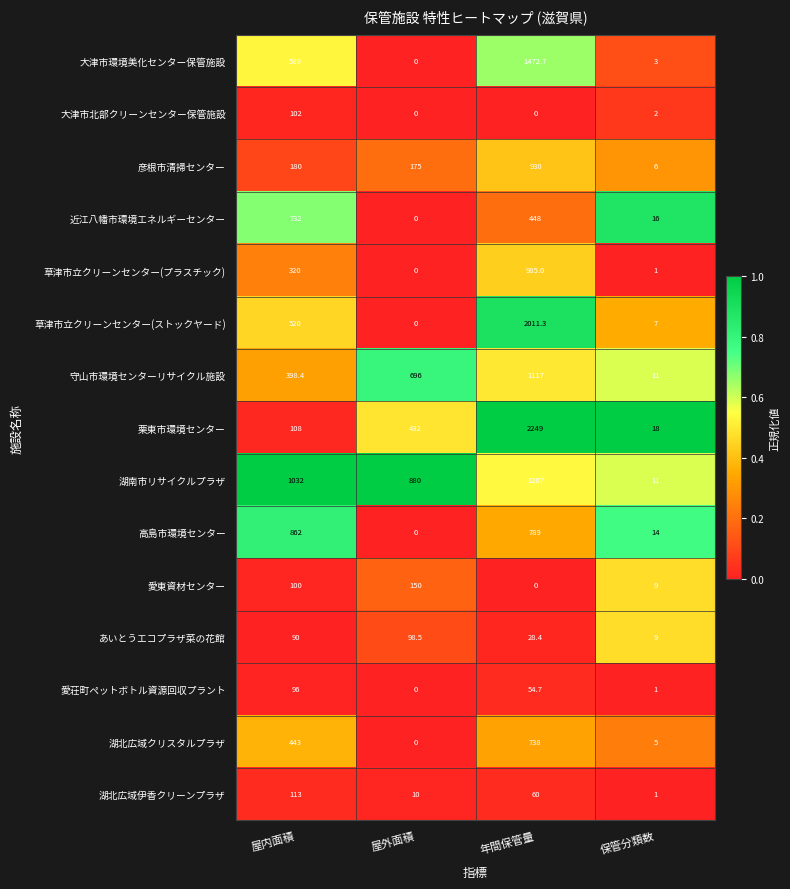

Is it true that 草津市立クリーンセンター(プラスチック) equals 1.0 at 保管分類数?

True